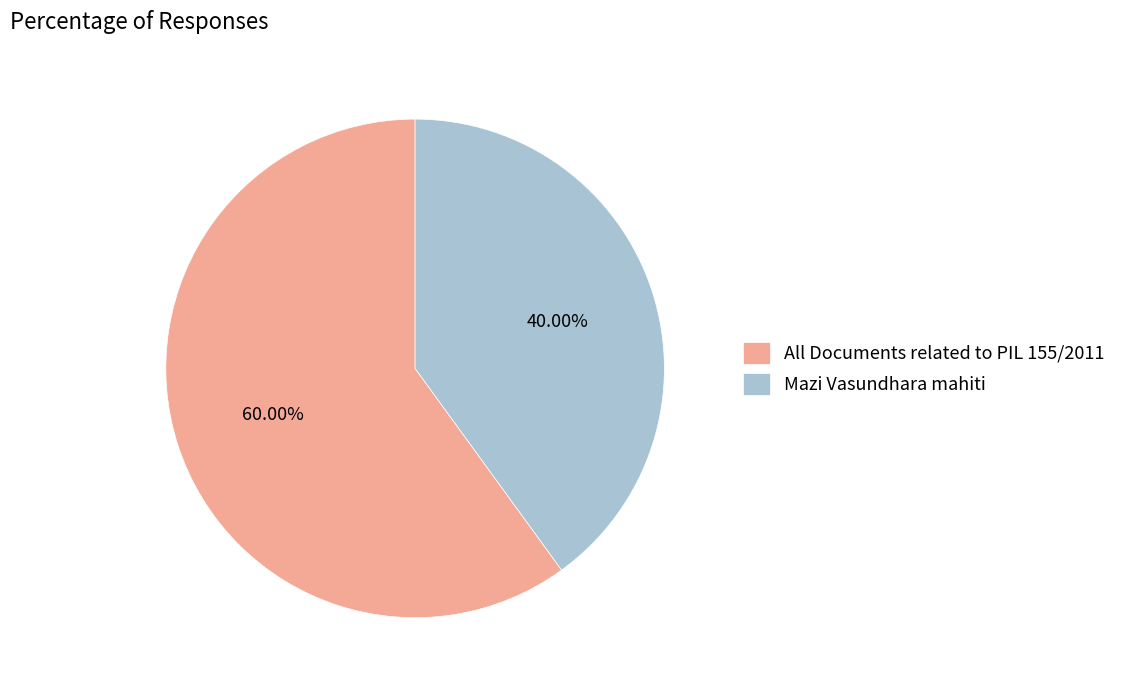

Does All Documents related to PIL 155/2011 account for over 50% of the chart?

Yes